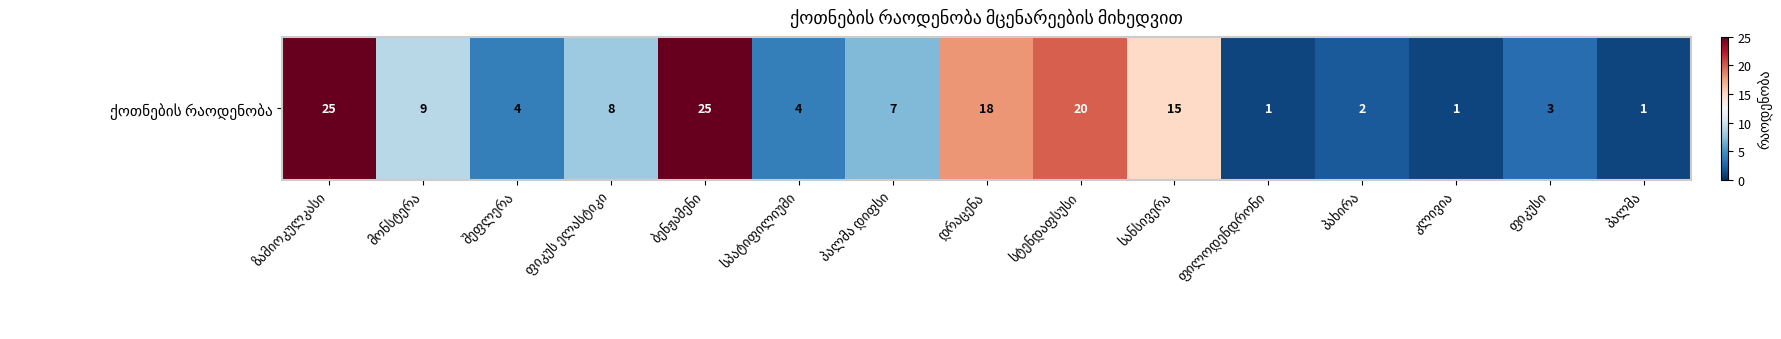

Approximately how many times larger is the value at დრაცენა compared to სპატიფილიუმი?

4.5